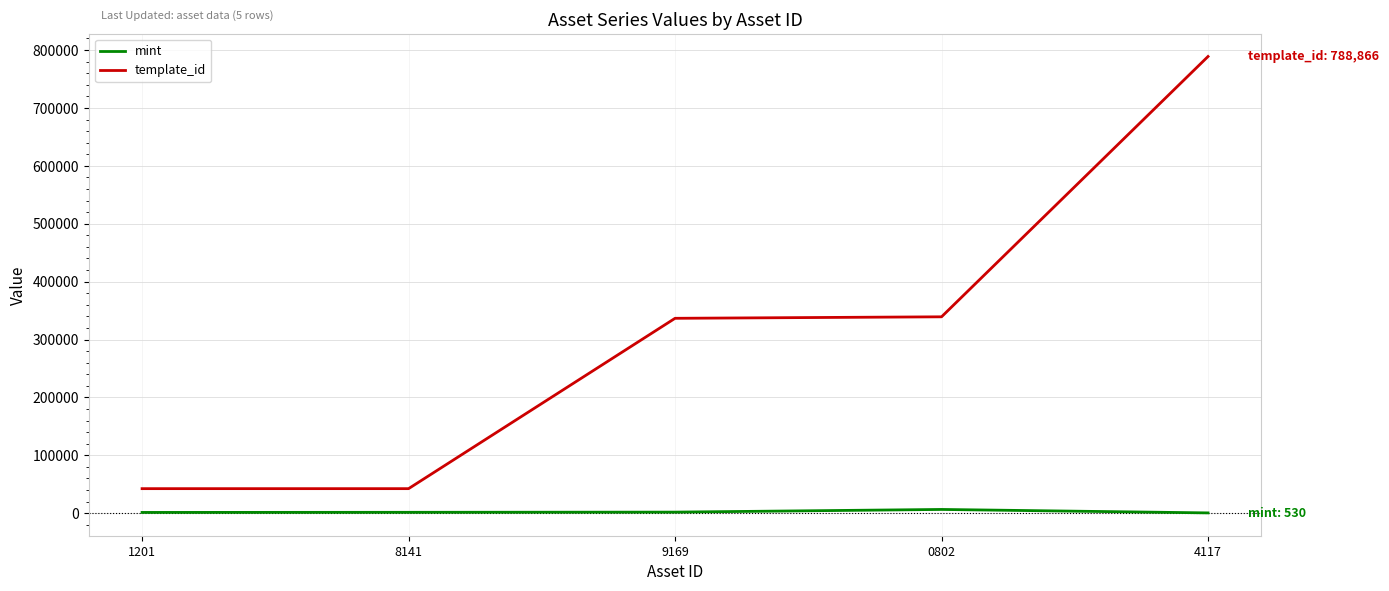

Which label corresponds to the largest value in the chart?

4117